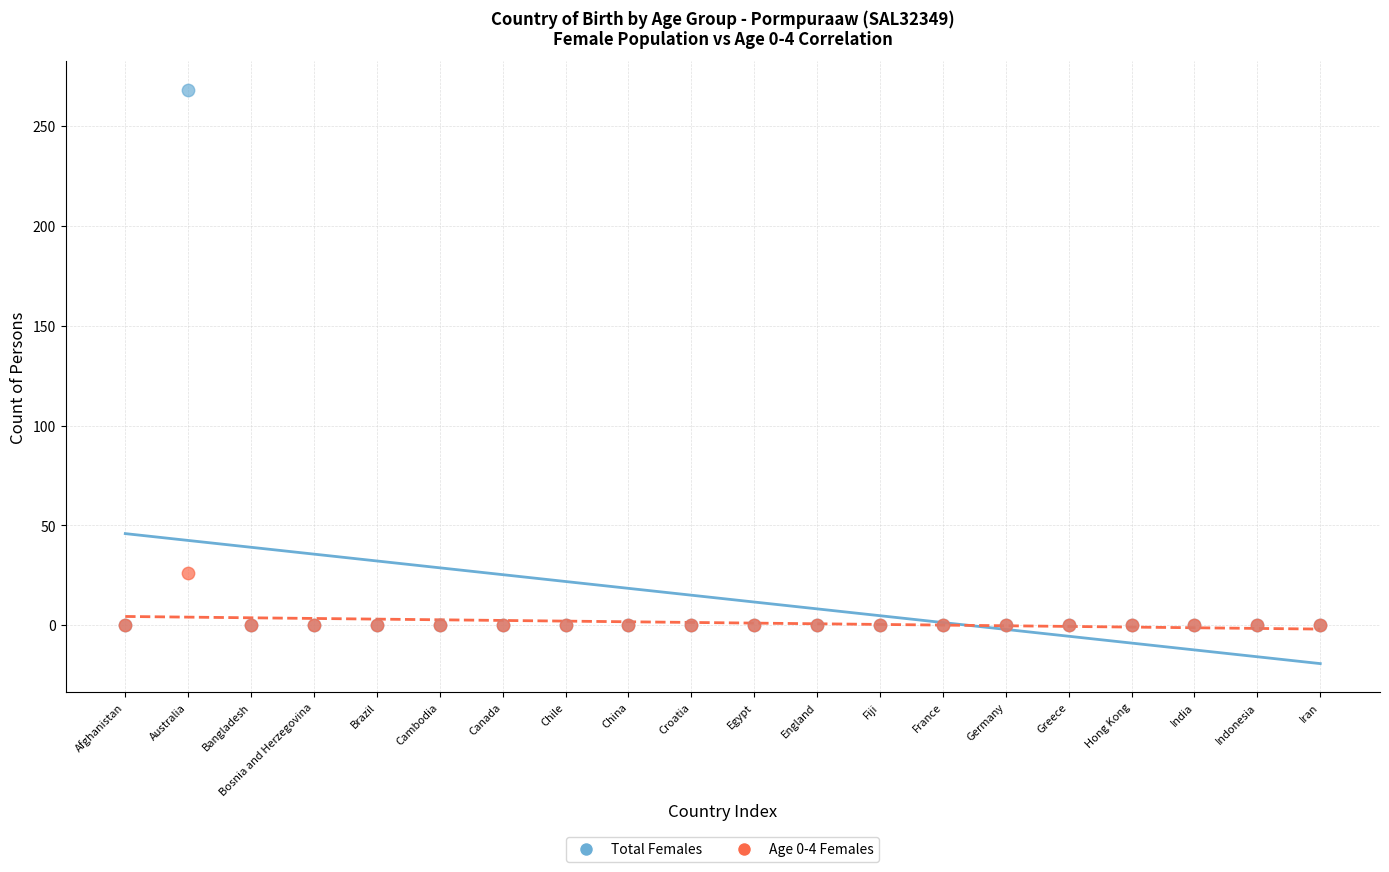

Across all series, what Y value is closest to 134?

26